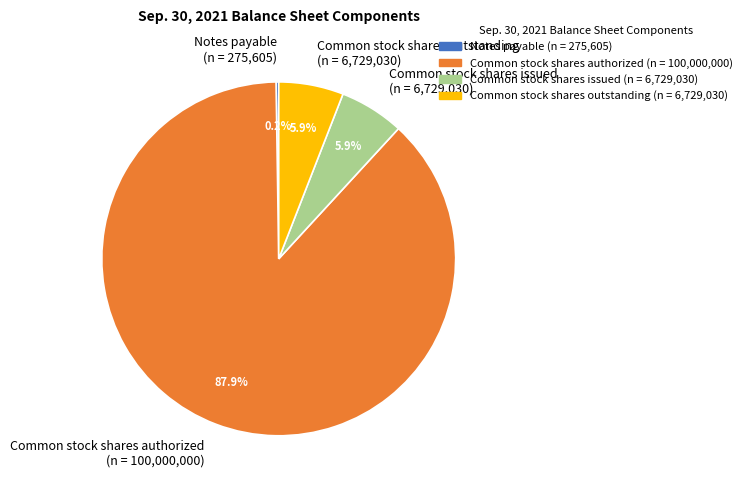

Is the sum of Common stock shares authorized (n = 100,000,000) and Common stock shares issued (n = 6,729,030) greater than half?

Yes